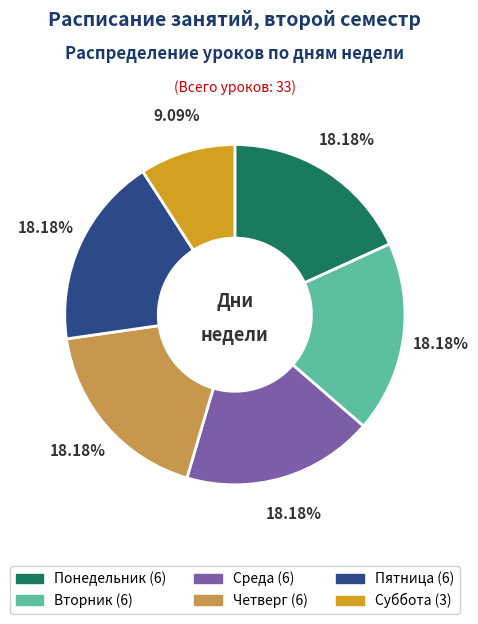

What percentage do Суббота and Среда together represent?

27.3%